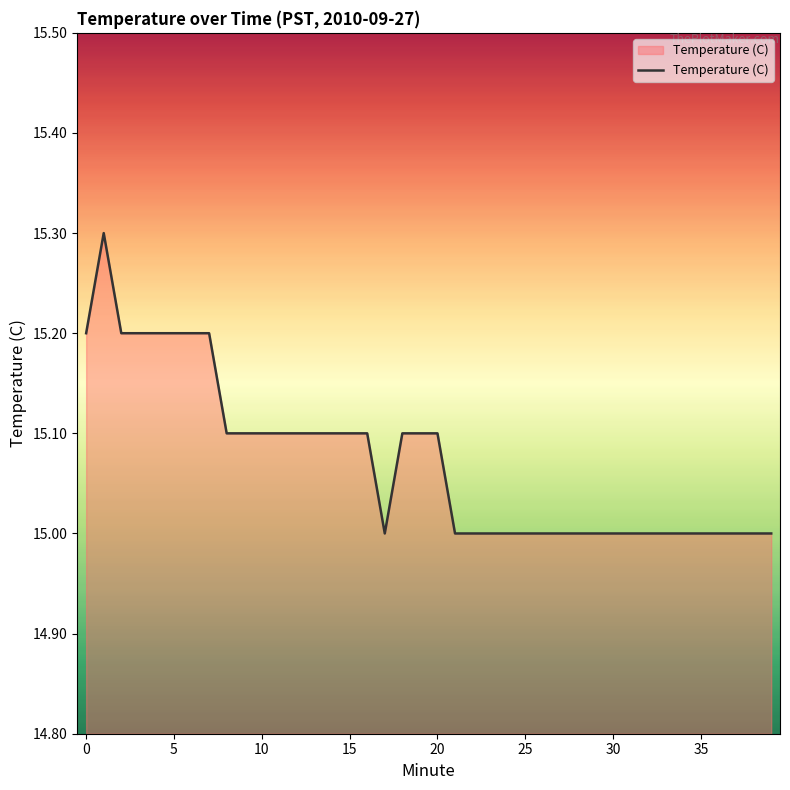

What is the minimum value shown in the chart?

15.0